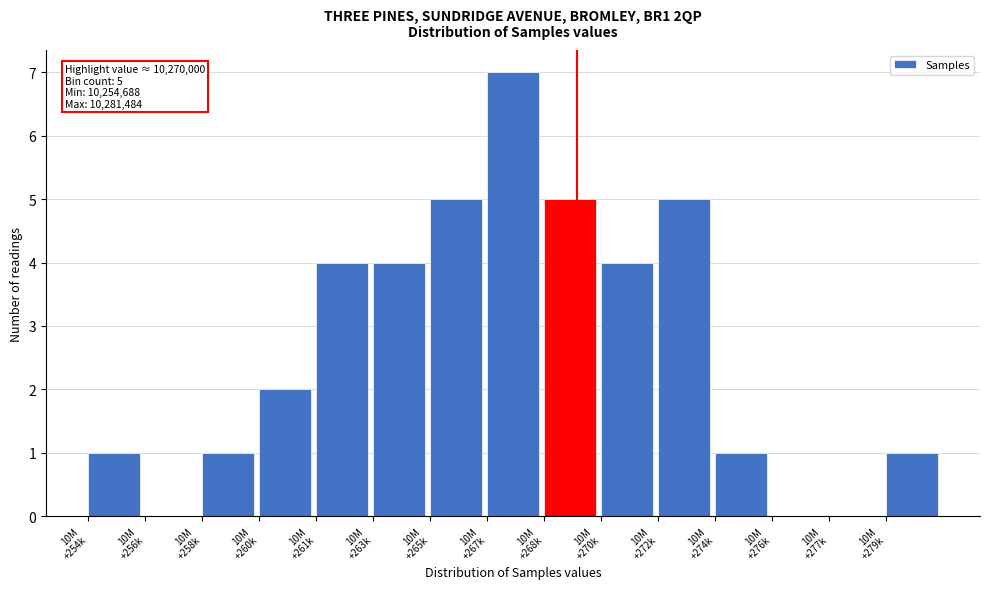

What is the greatest value displayed?

7